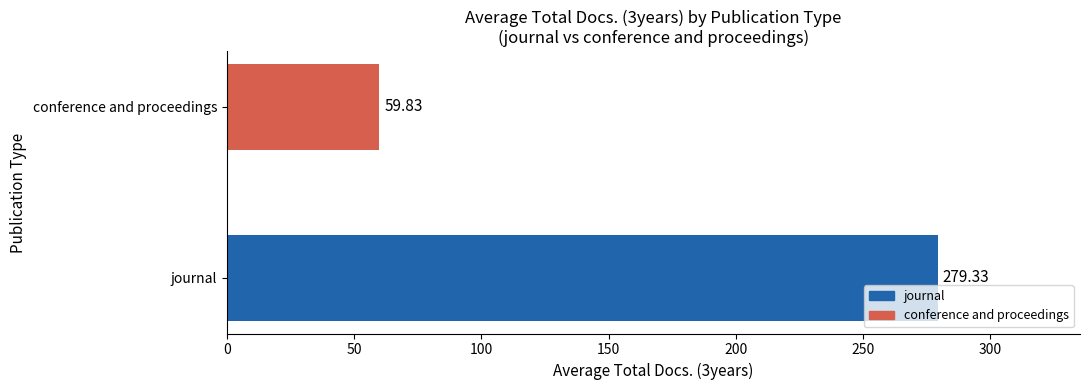

Rank the categories by value from highest to lowest.

journal, conference and proceedings